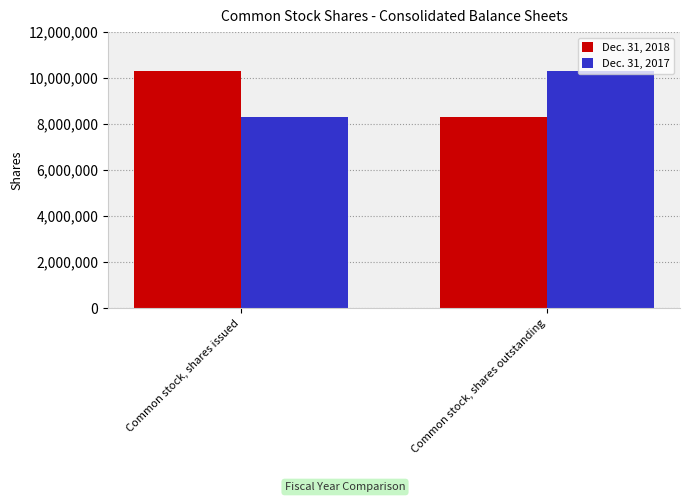

How many Dec. 31, 2017 values are between 8310198 and 10295280?

2